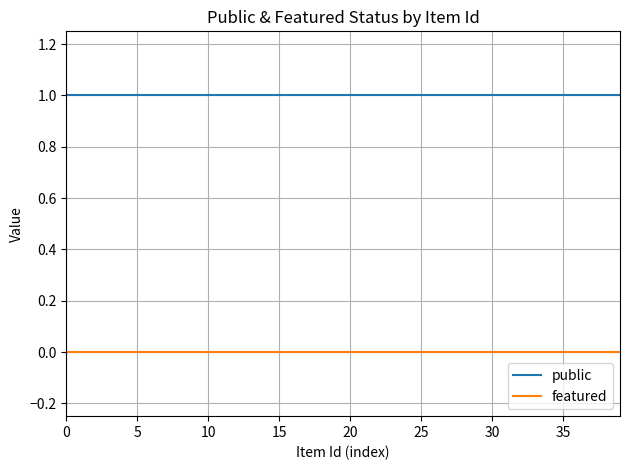

Is this an area chart (filled region under the line)?

No